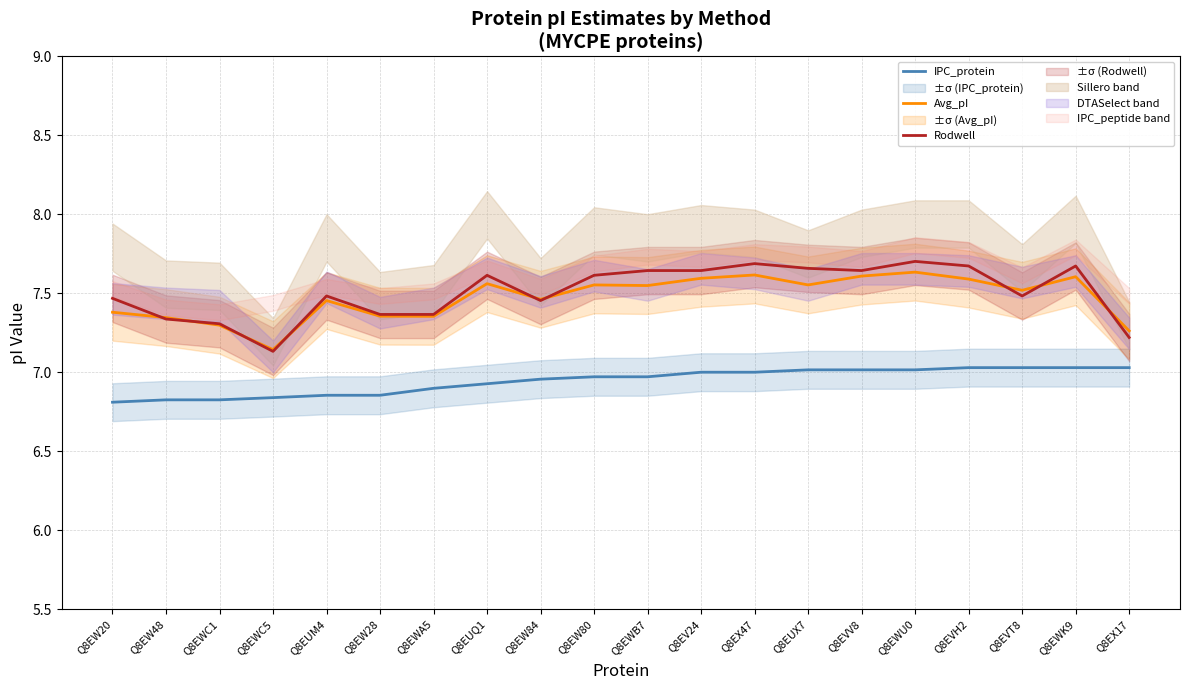

The IPC_protein series shows 1.8 at Q8EVV8. True or false?

False